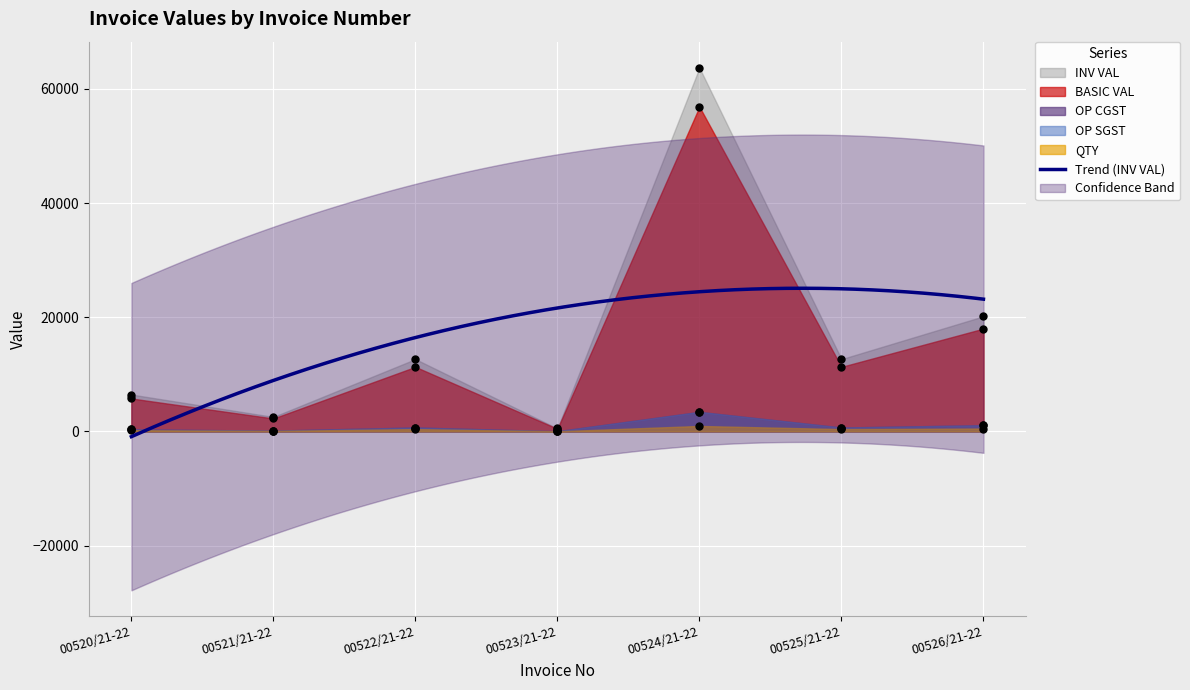

What is the highest value of the Trend (INV VAL) series?

25070.3